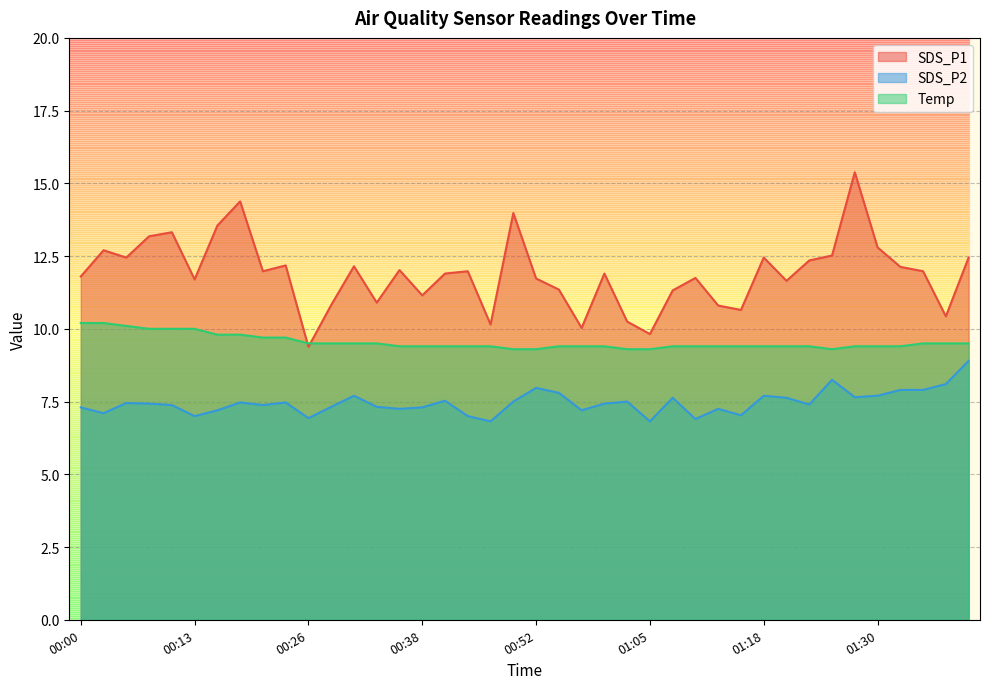

Does the chart display data point markers on the line(s)?

No